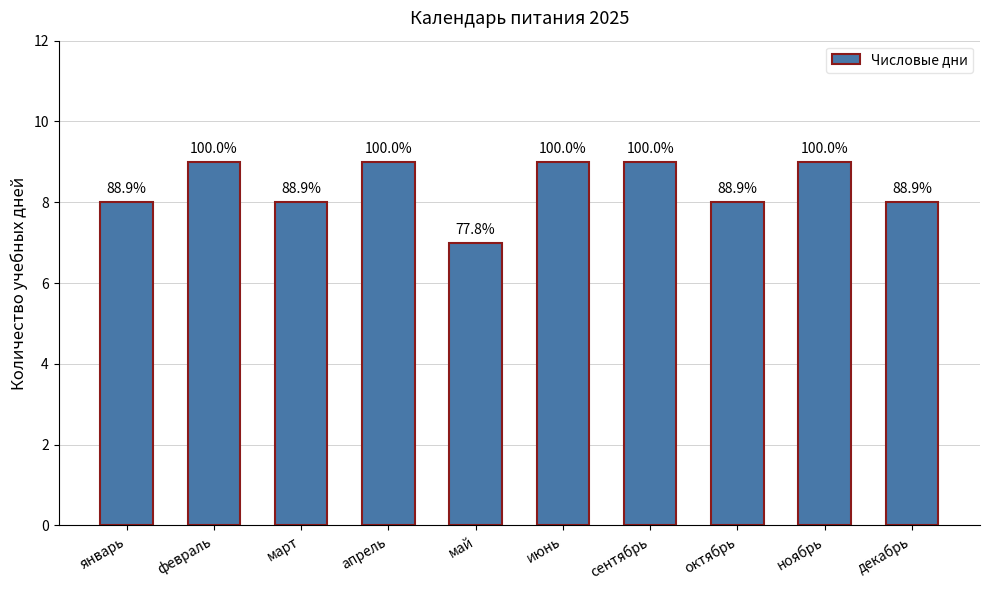

What is the label of the 7th bar from the left?

сентябрь